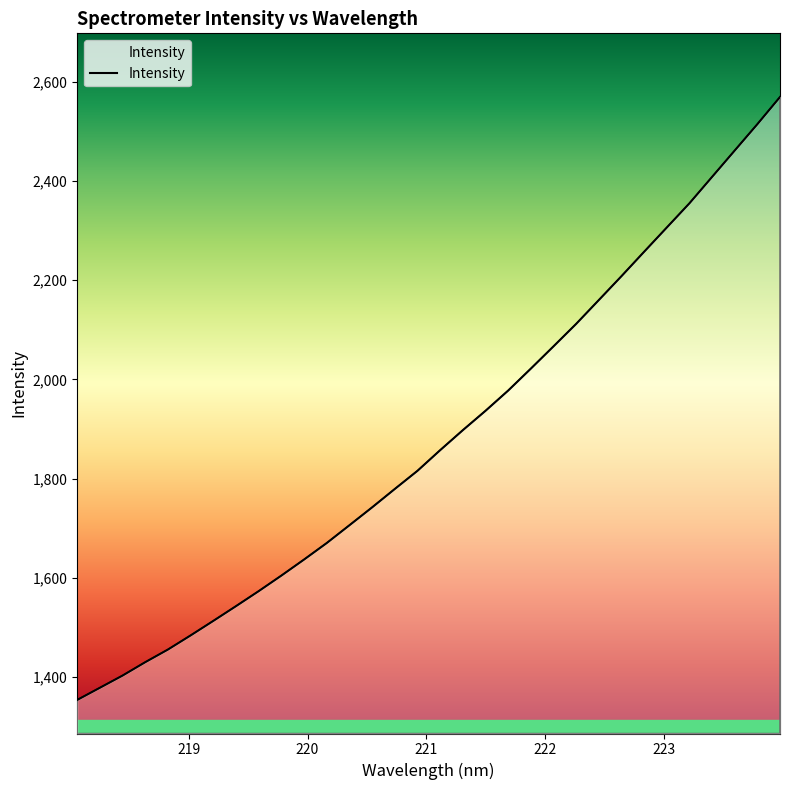

True or false: there are more than 2 points higher than both neighbors.

False